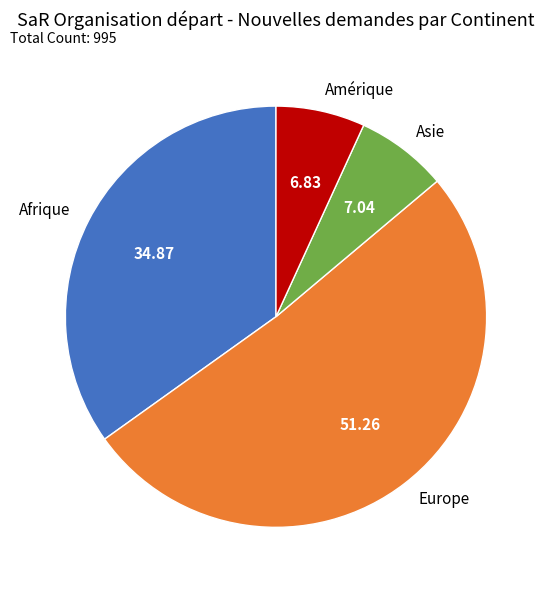

Count the number of slices in the pie.

4